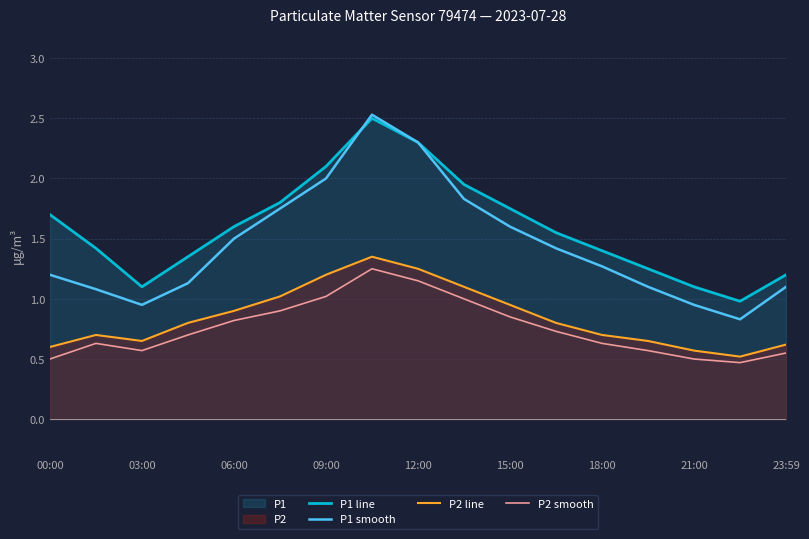

Rank the series at 15 from lowest to highest value.

P2 smooth, P2 line, P1 smooth, P1 line